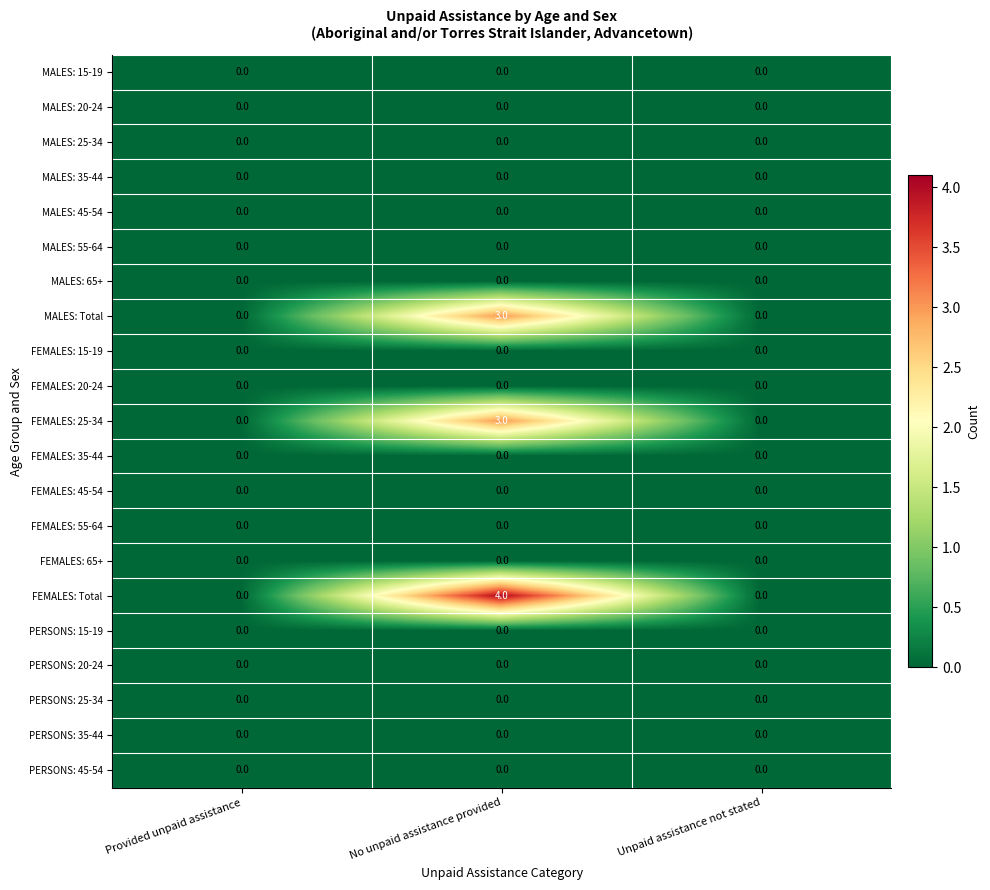

Which category has the highest value across all series?

No unpaid assistance provided